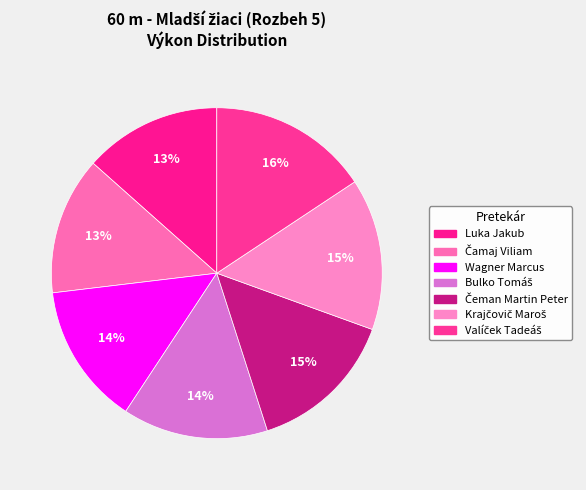

Which slice is the largest?

Valíček Tadeáš